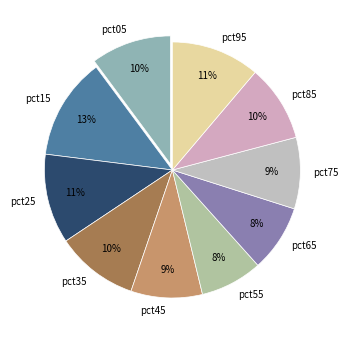

True or false: pct15 accounts for 19% of the total.

False